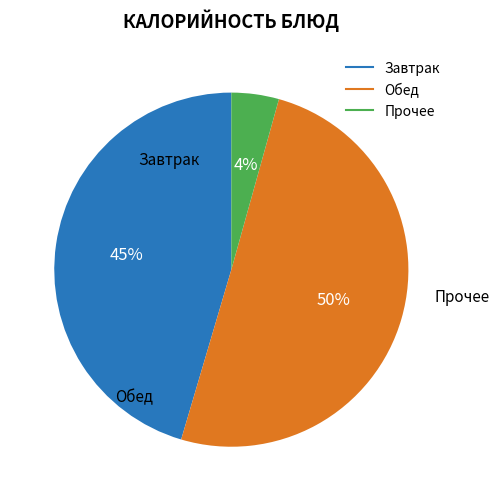

To the nearest percent, what is the difference between the largest and smallest slice percentages?

46%